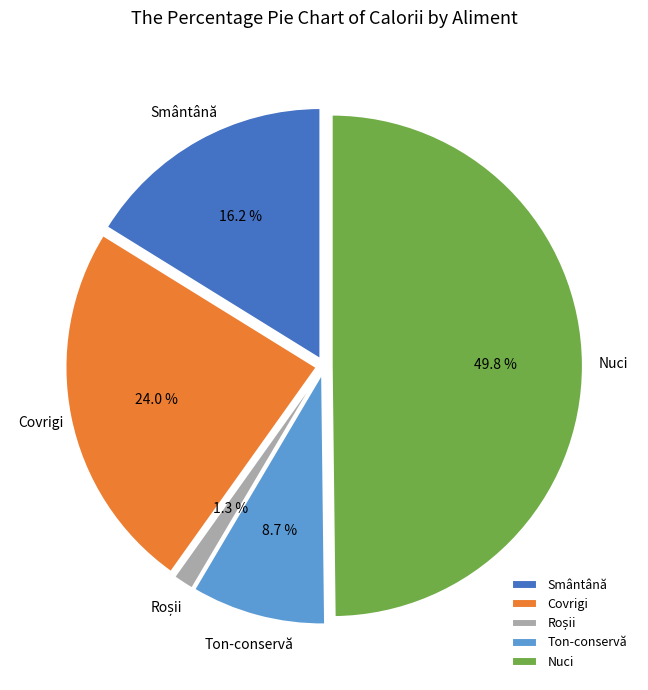

How many segments does this pie chart have?

5